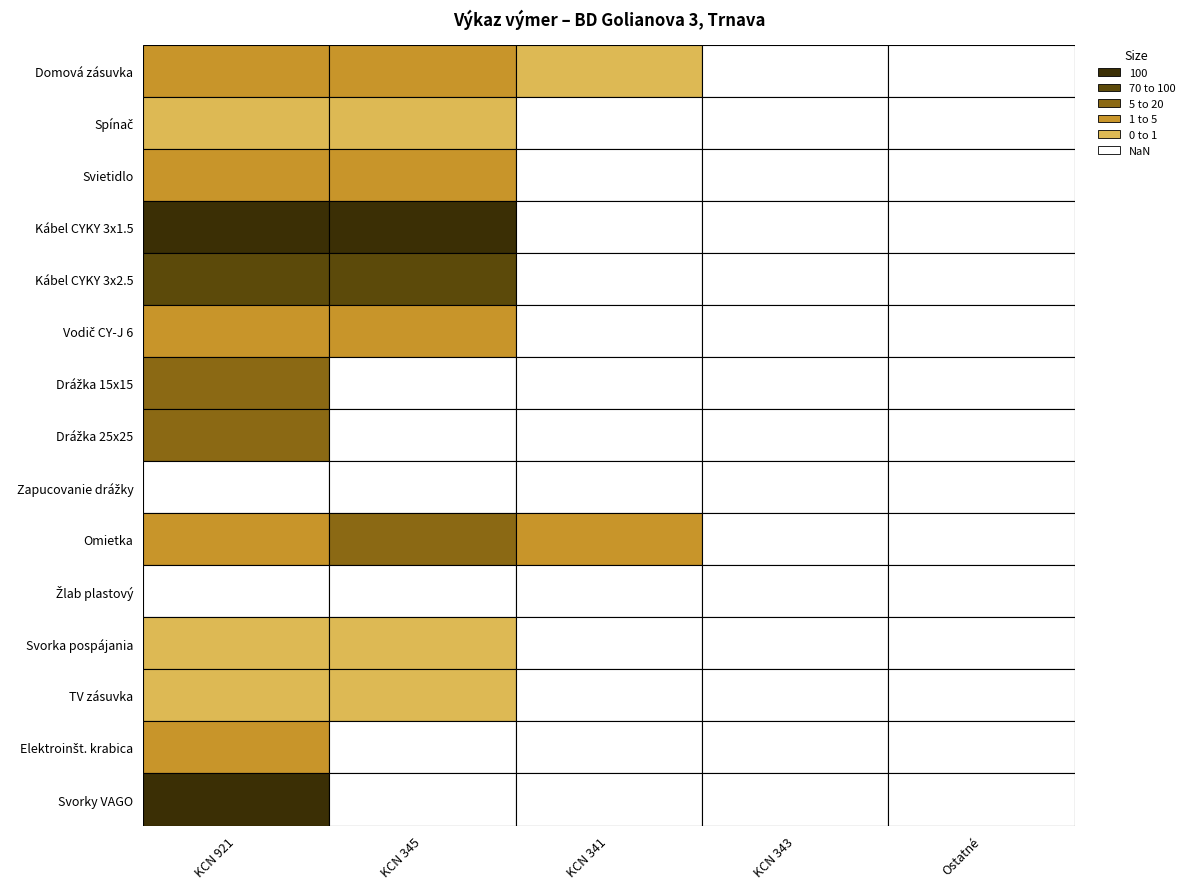

Which category has the lowest value in the Domová zásuvka series?

3